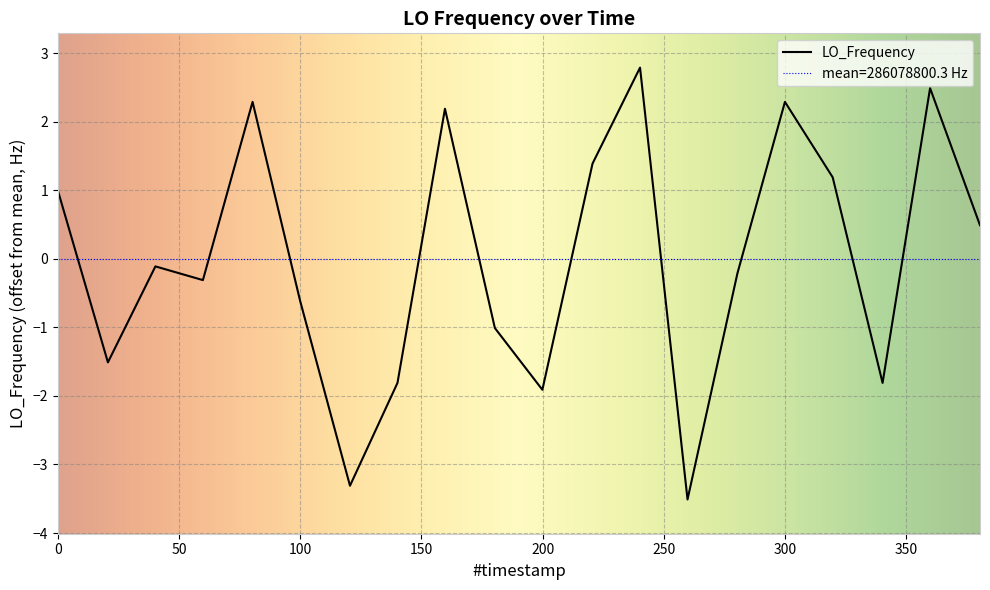

What is the minimum value for LO_Frequency?

-3.5